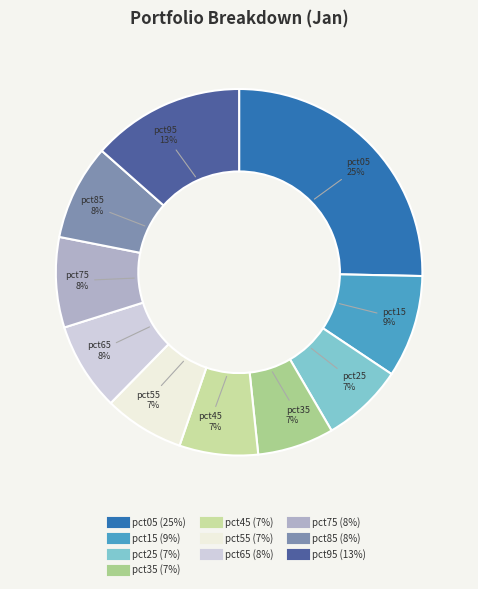

Do pct05 and pct65 together represent more than half of the pie?

No